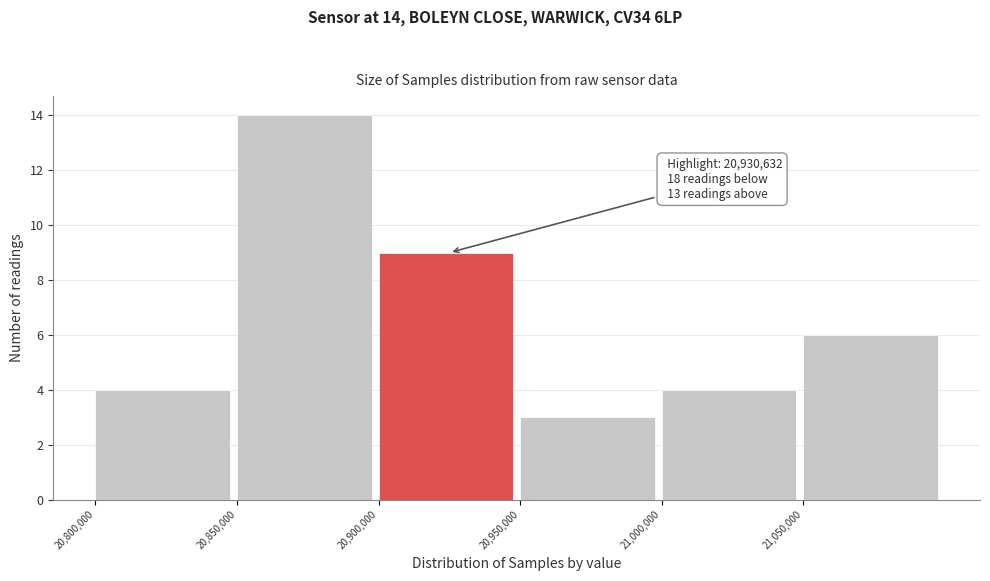

Which range on the x-axis has the tallest bar?

20850000 to 20900000